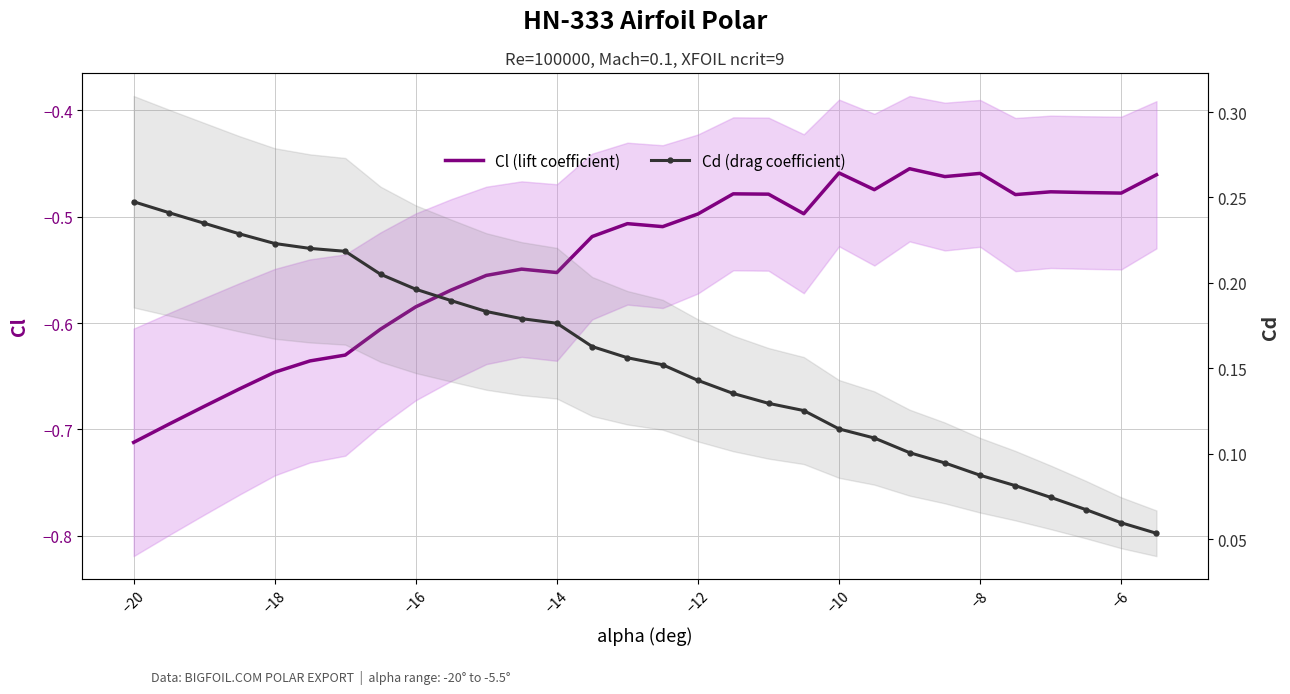

Which series has the largest total across all categories?

Cd (drag coefficient)